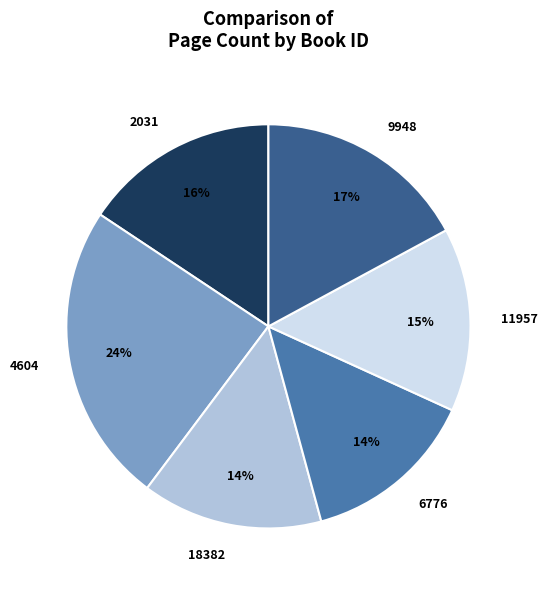

Do 9948 and 11957 together represent more than half of the pie?

No